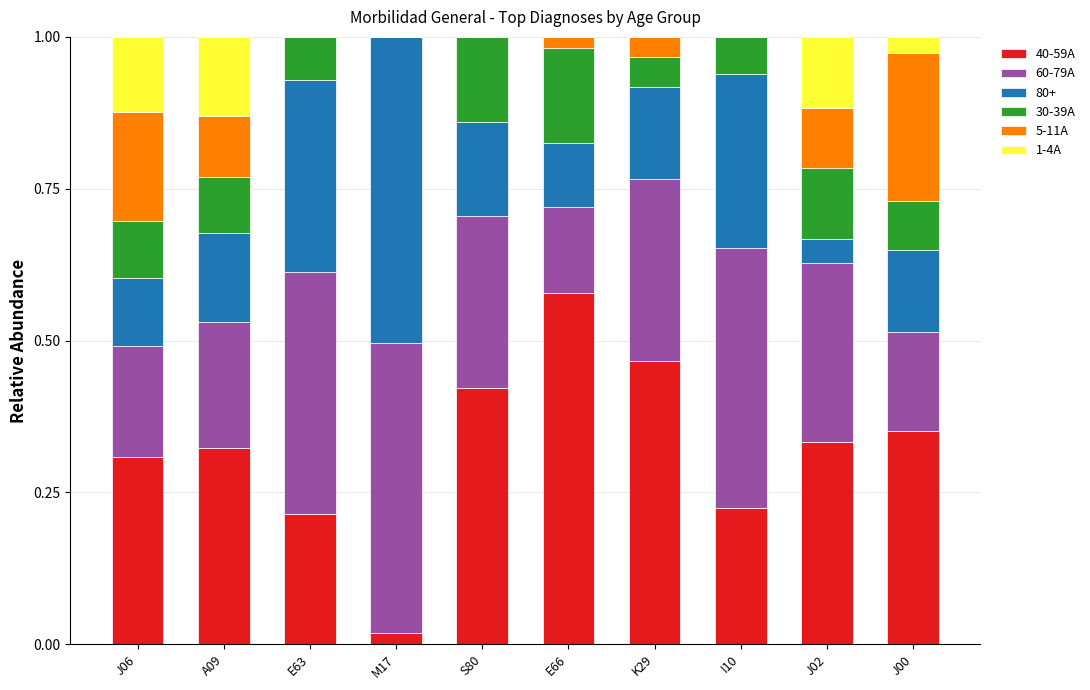

Is it true that 40-59A equals 0.4 at E66?

False